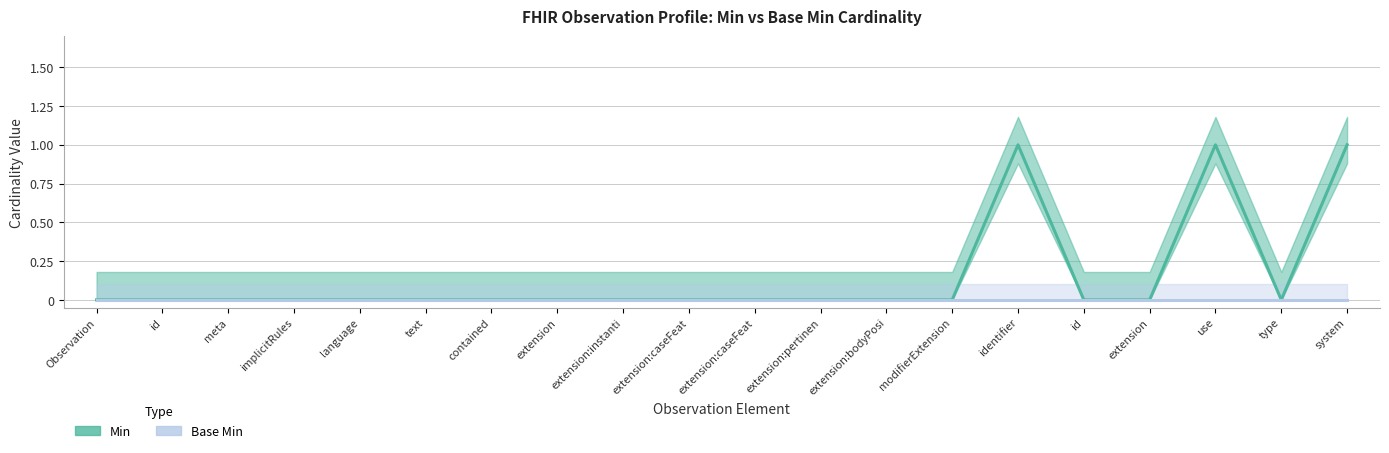

At which label does Base Min reach its minimum?

Observation